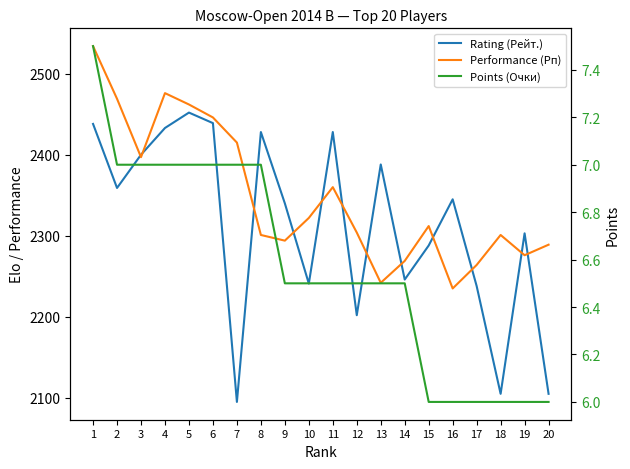

Which category has the lowest value across all series?

15